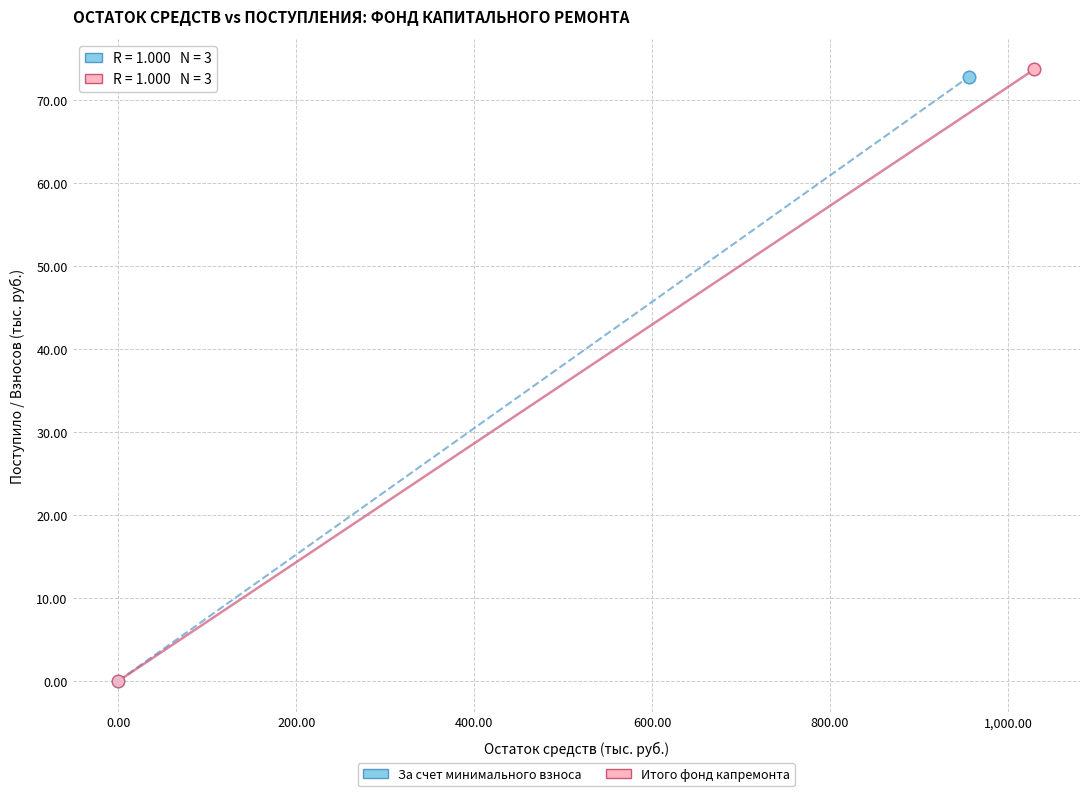

What are all the series names shown in the legend?

За счет минимального взноса, Итого фонд капремонта